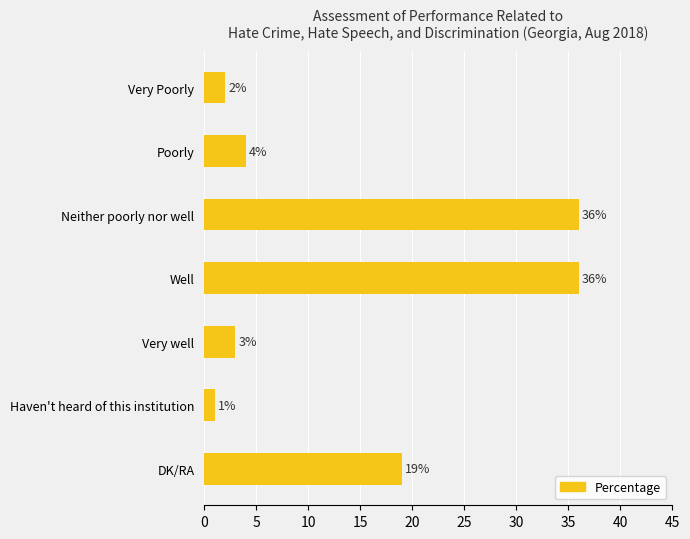

Where is the data nearest to the value 18?

DK/RA